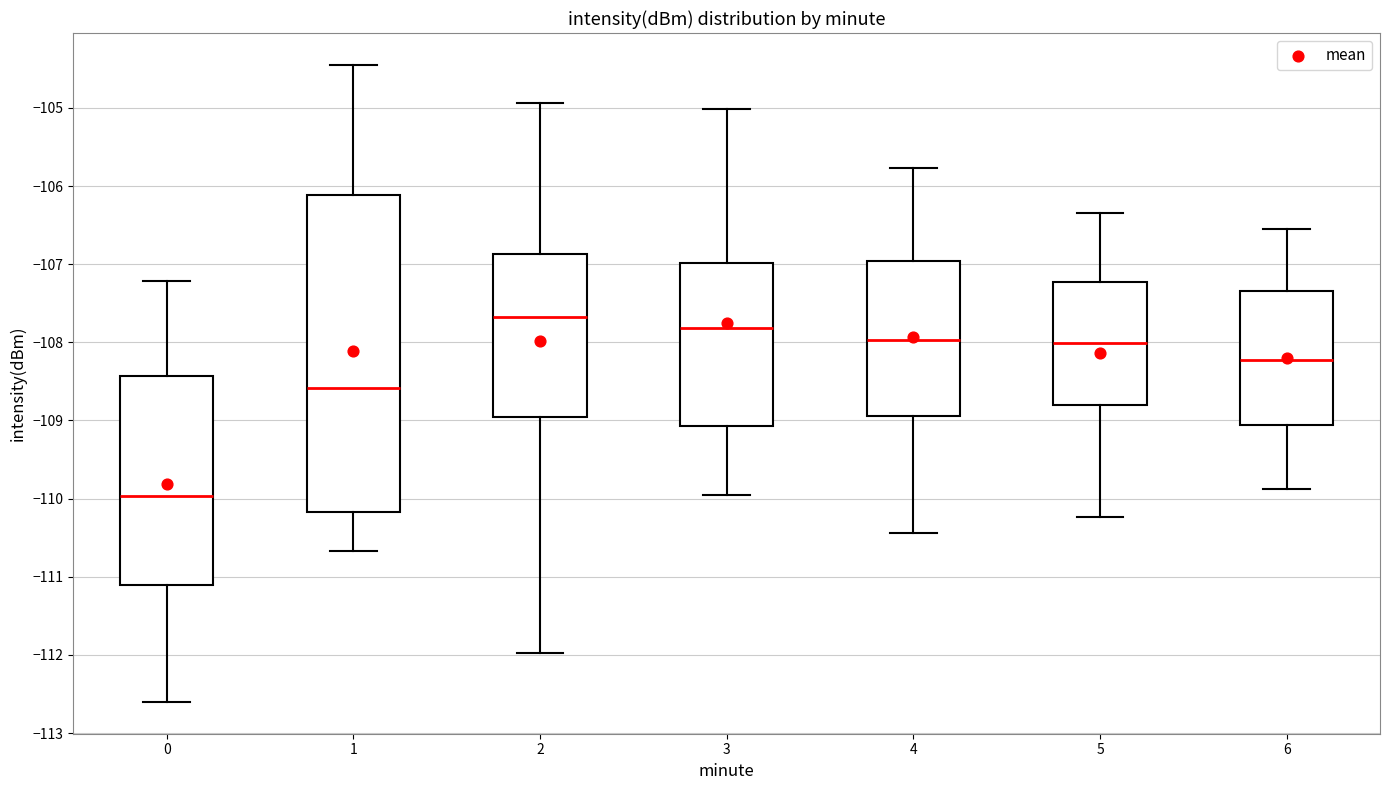

Comparing the boxes themselves (not the whiskers), which one is the tallest?

1